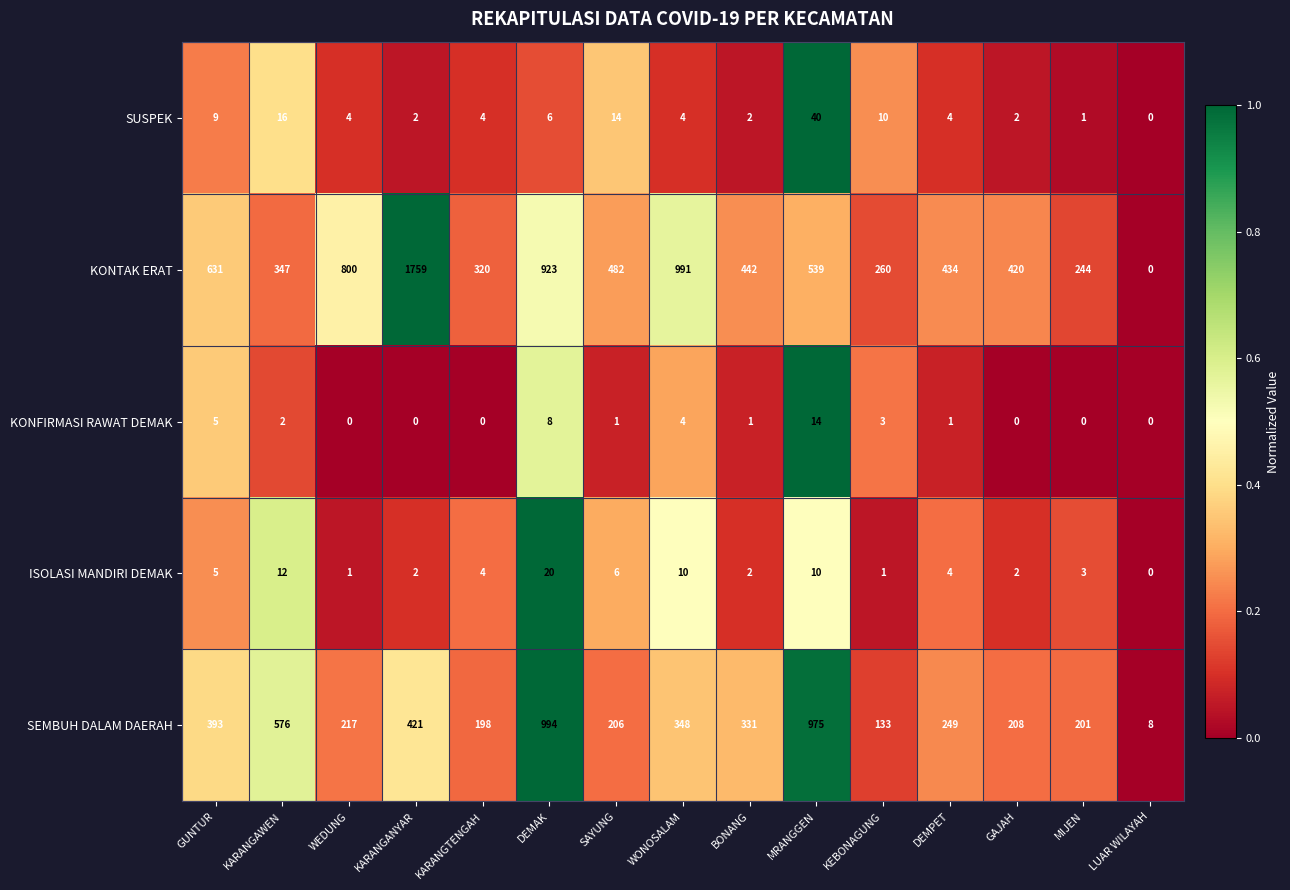

Which category has the highest value across all series?

KARANGANYAR